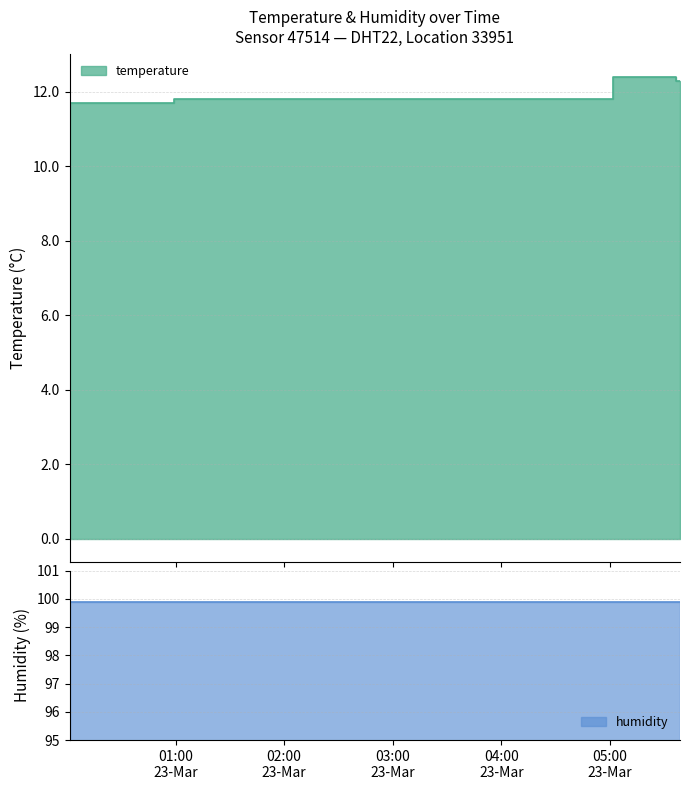

List the labels in order of value, largest first.

05:01, 05:16, 05:31, 05:36, 05:39, 01:01, 00:01, 00:16, 00:31, 00:46